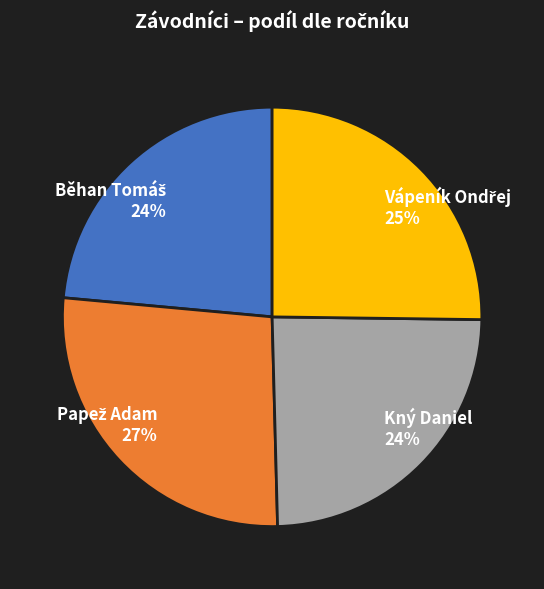

To the nearest percent, what is the difference between the largest and smallest slice percentages?

3%